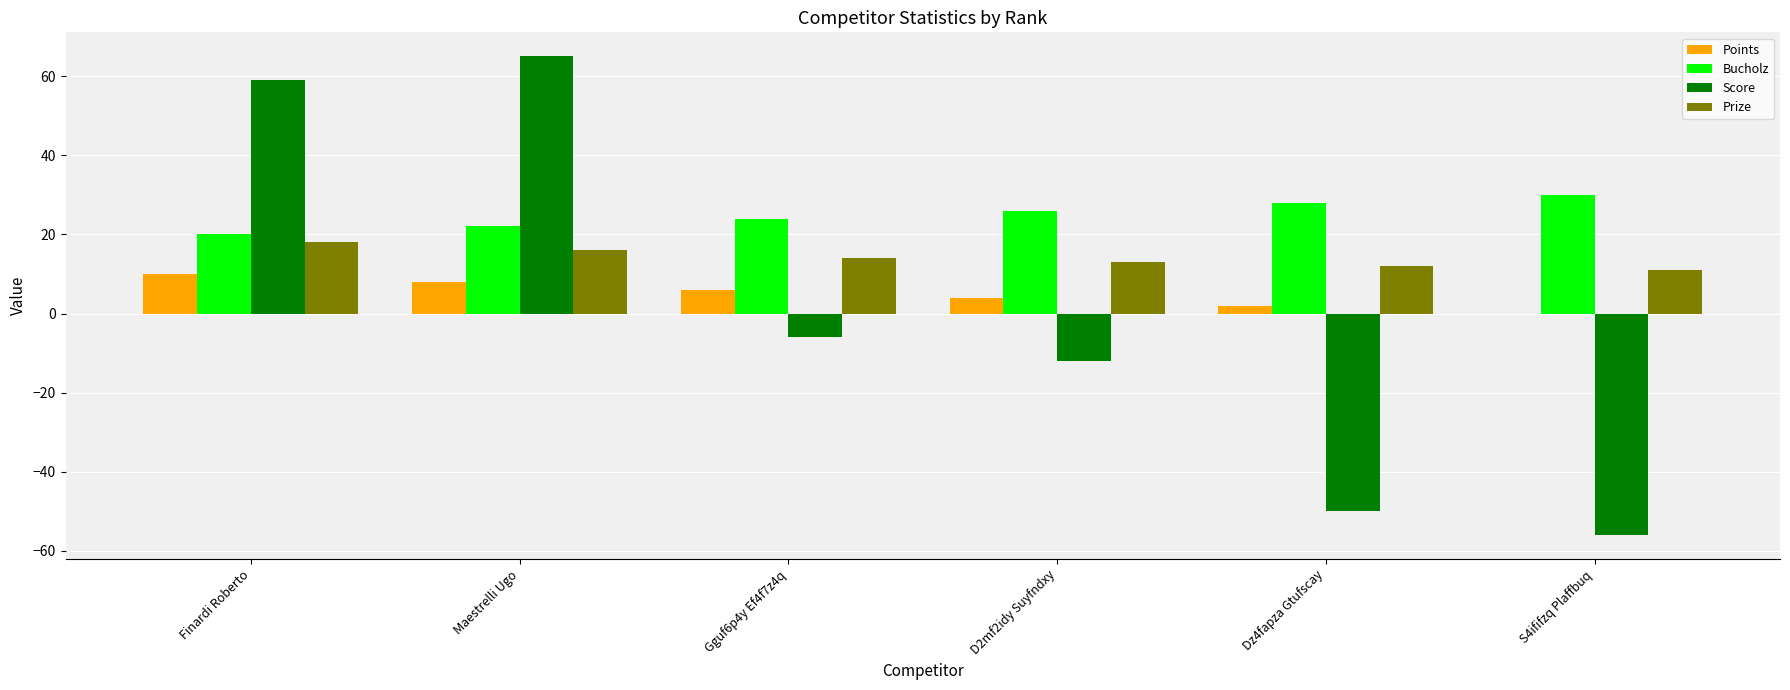

What is the sum of all Prize values?

84